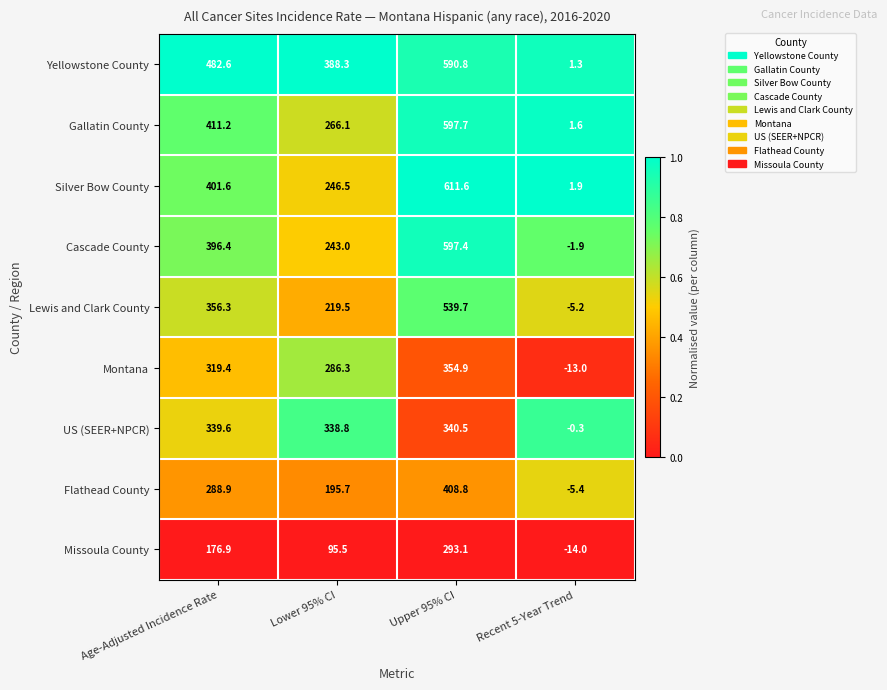

What is the sum of the Gallatin County values at Recent 5-Year Trend and Age-Adjusted Incidence Rate?

412.8